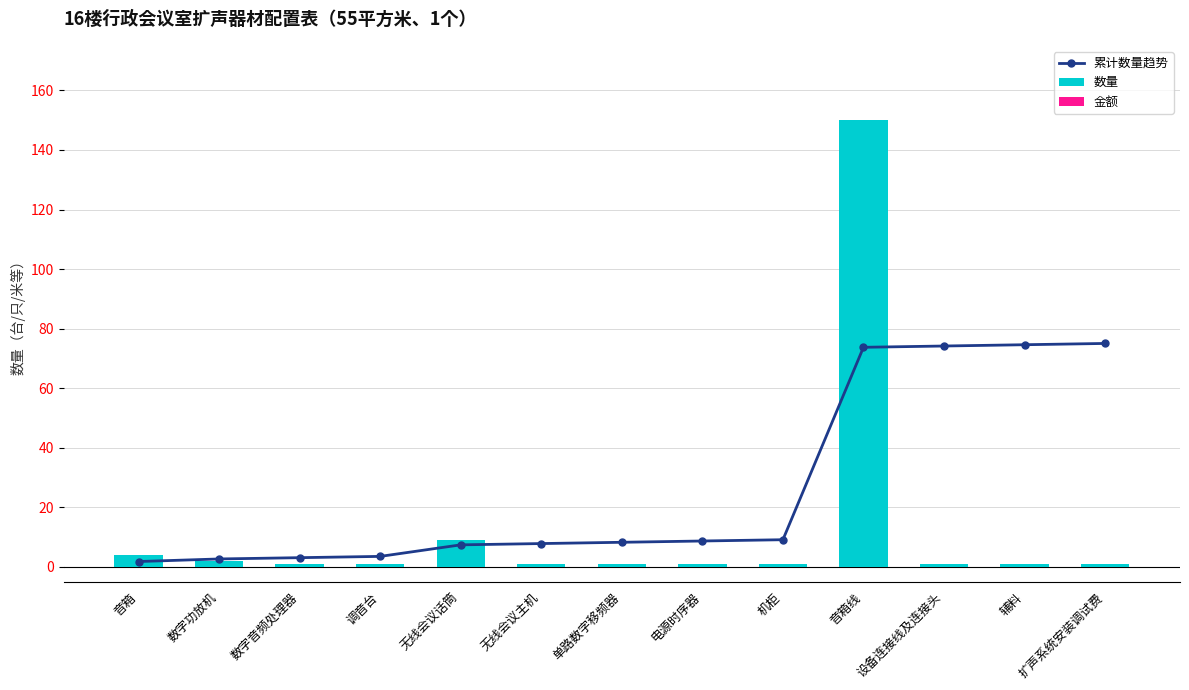

What are all the series names shown in the legend?

累计数量趋势, 数量, 金额